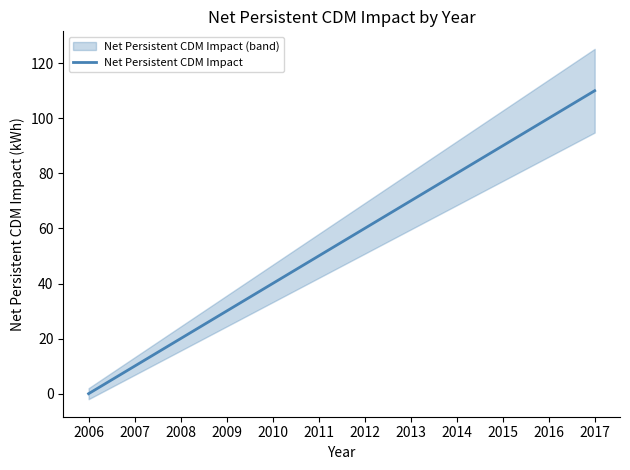

Is it true that the value at 2011 is 27?

False